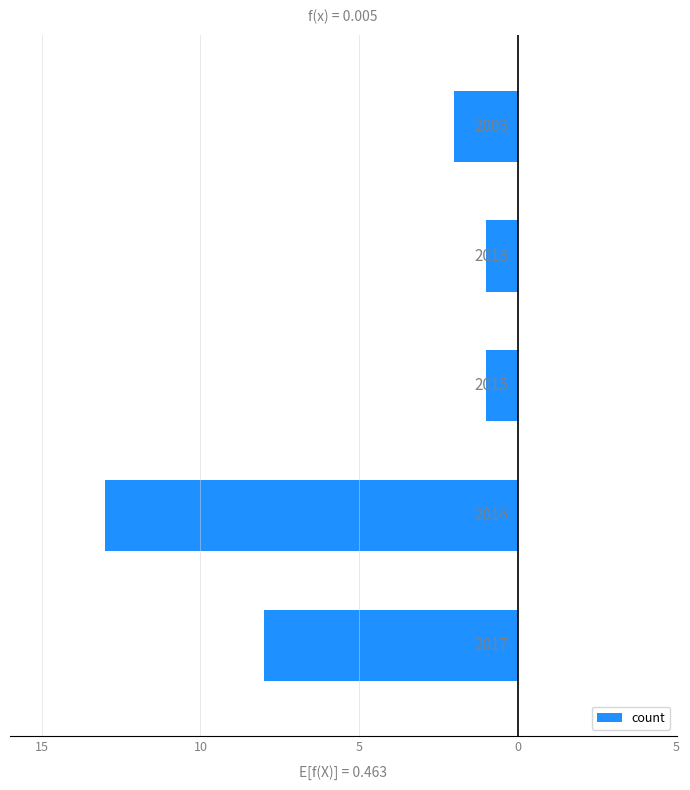

Does the chart contain any negative values?

Yes